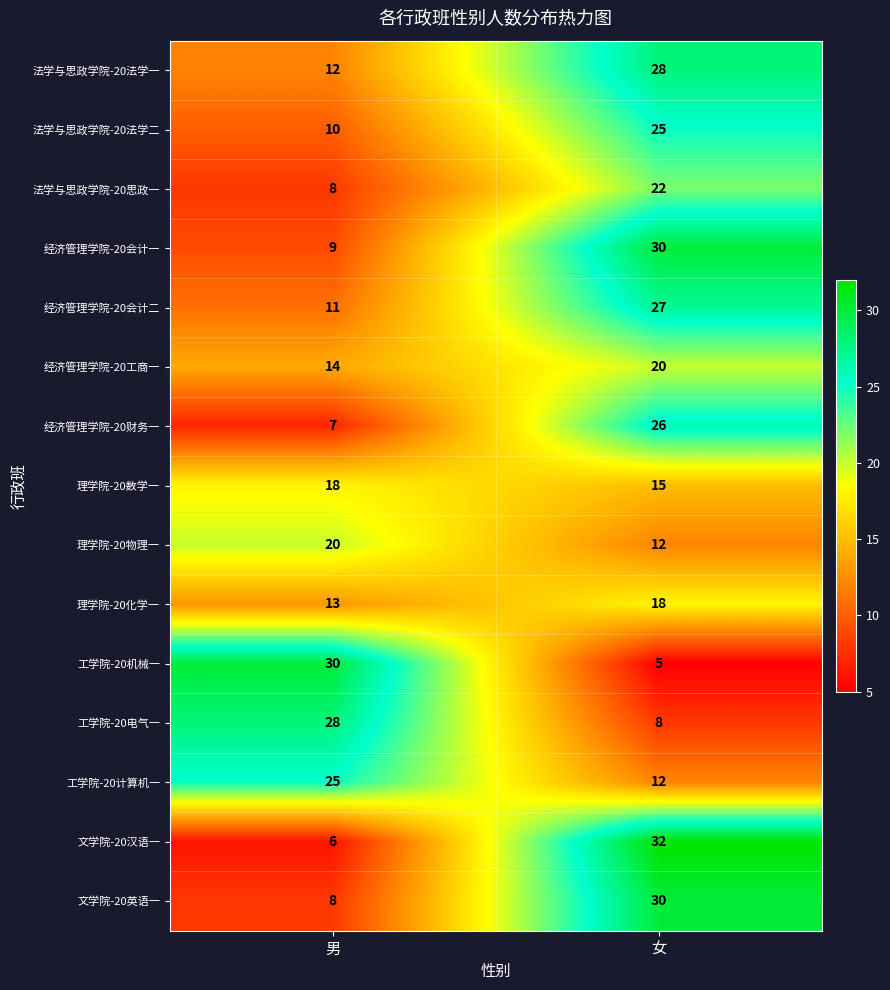

Which category has the highest value in the 理学院-20物理一 series?

男